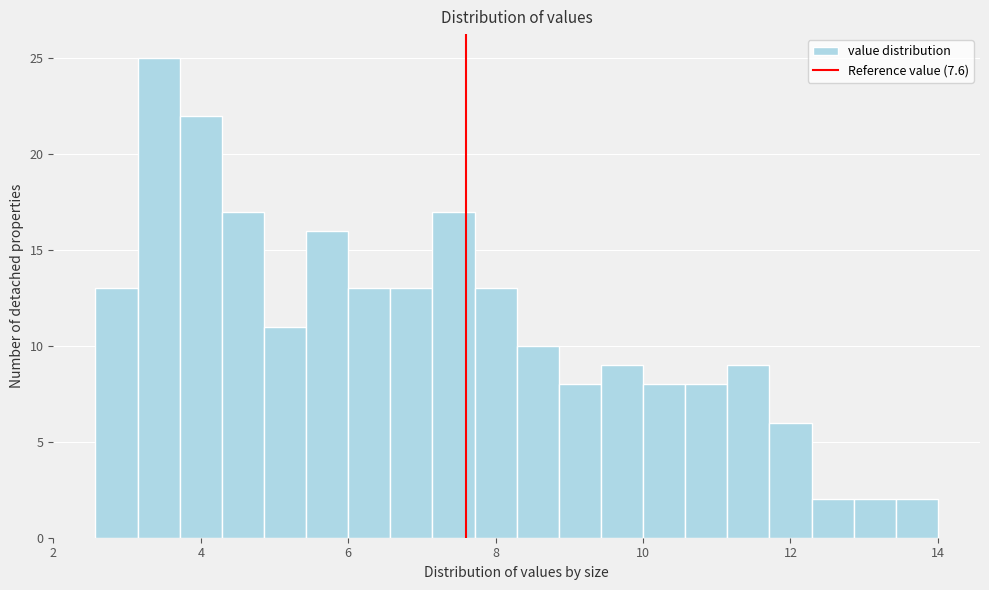

Read against the x-axis, roughly where is the centre of the tallest bar?

3.4